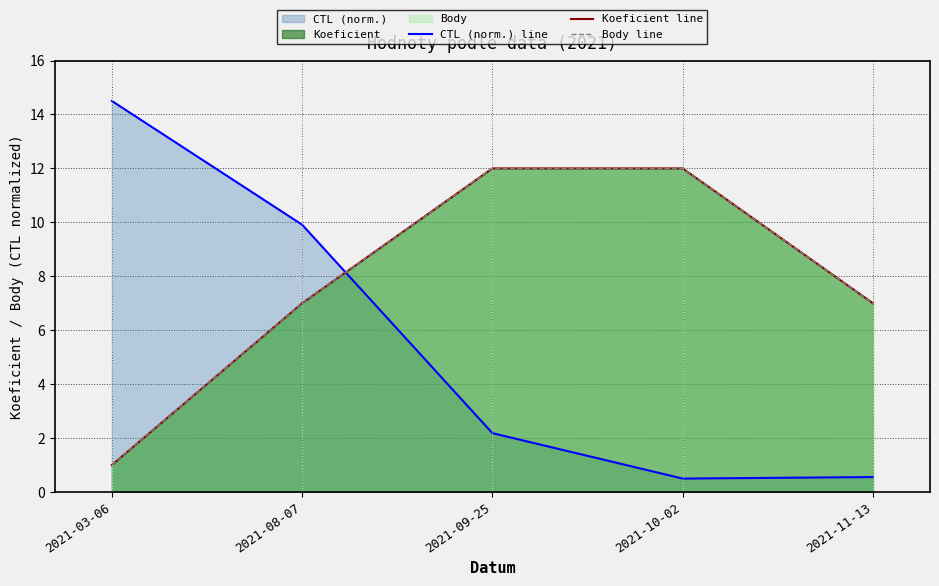

Is the value of Koeficient line at 2021-11-13 greater than the value of CTL (norm.) line at 2021-08-07?

No